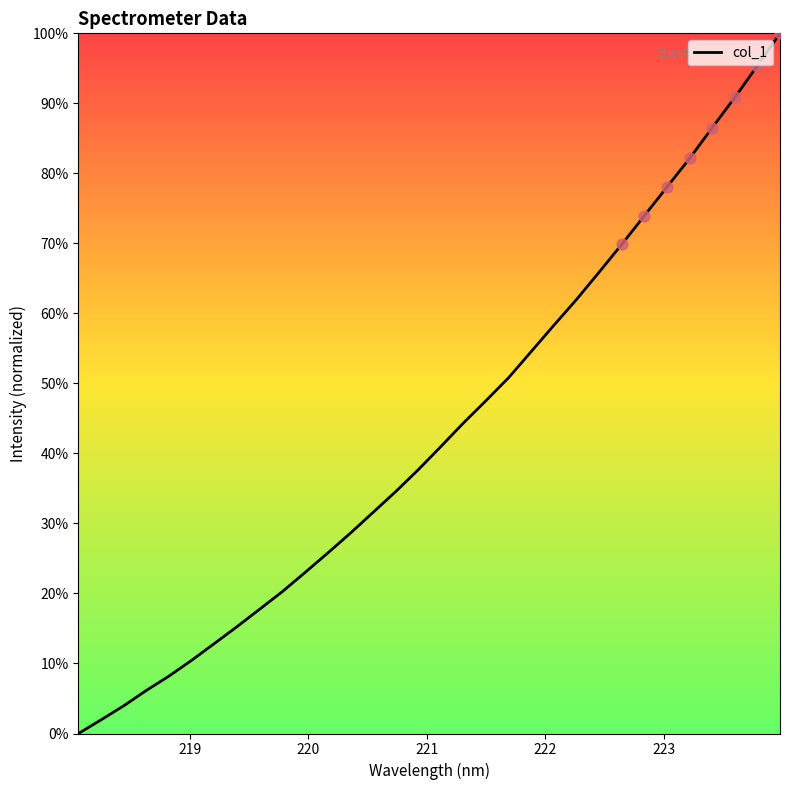

What is the difference between the maximum and minimum values?

100.0